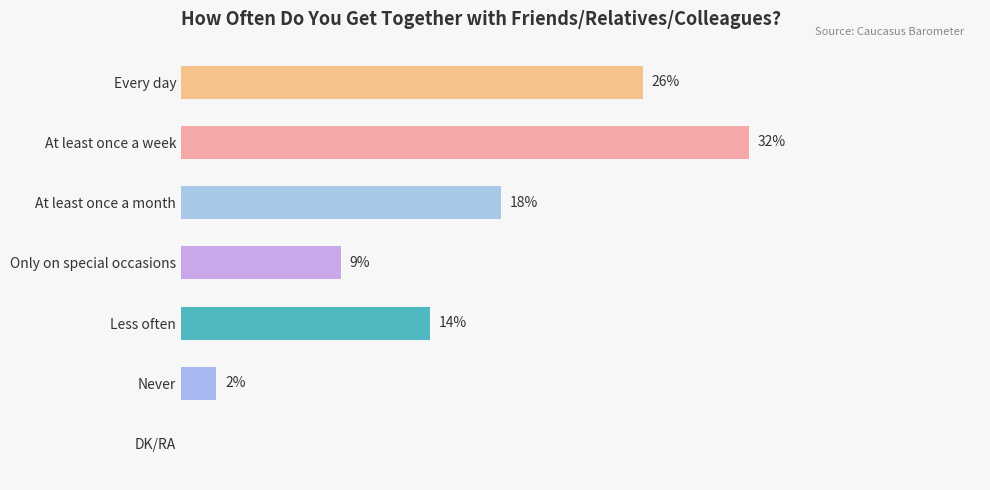

Which category has the highest value across all series?

At least once a week